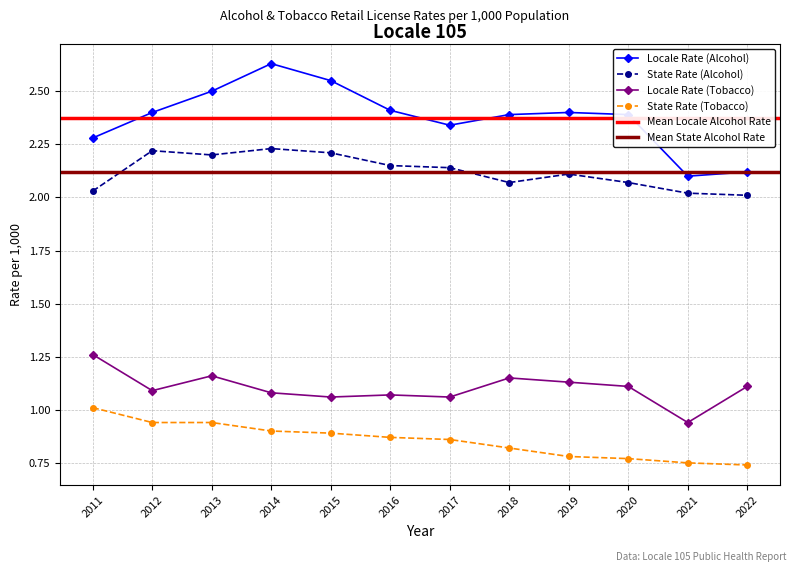

Is this an area chart (filled region under the line)?

No